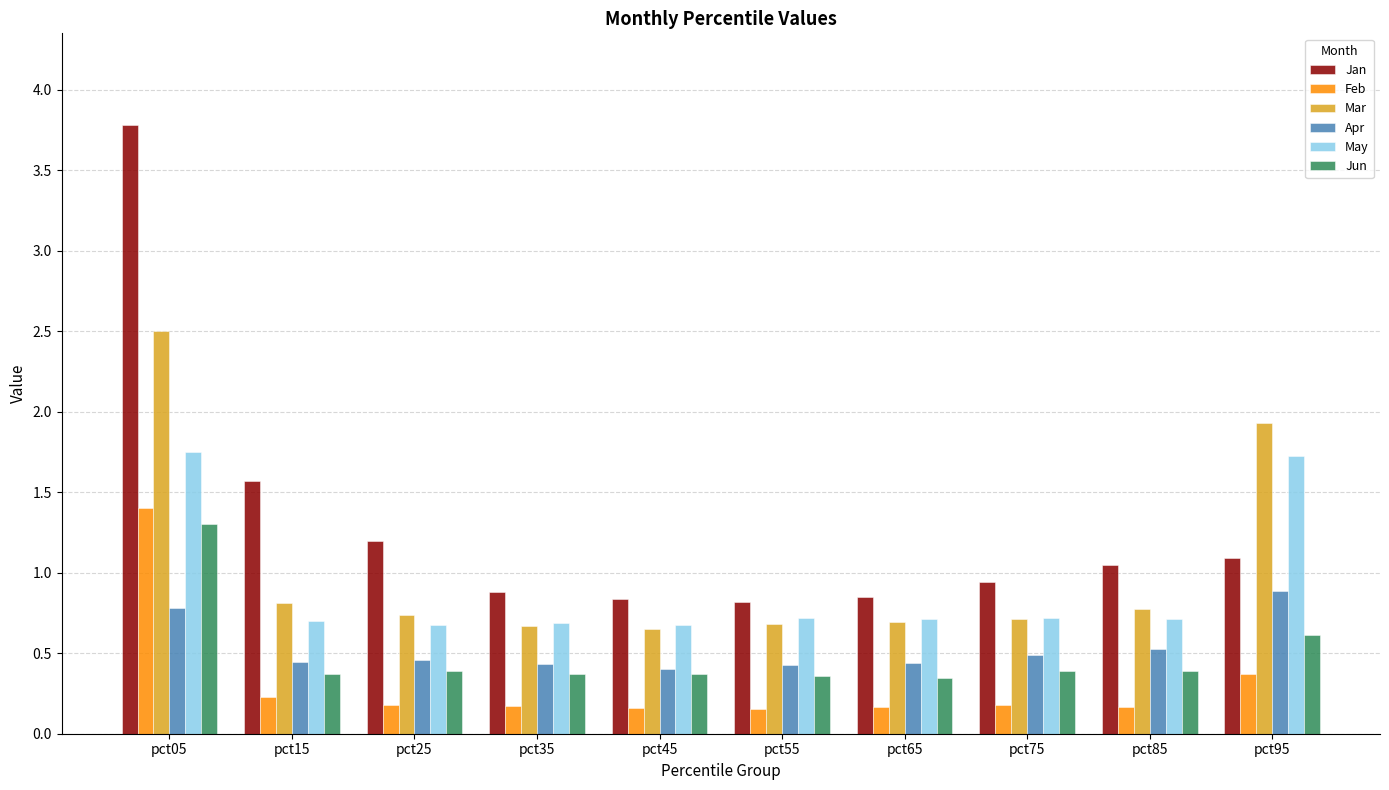

How many Feb values are between 0 and 1?

9